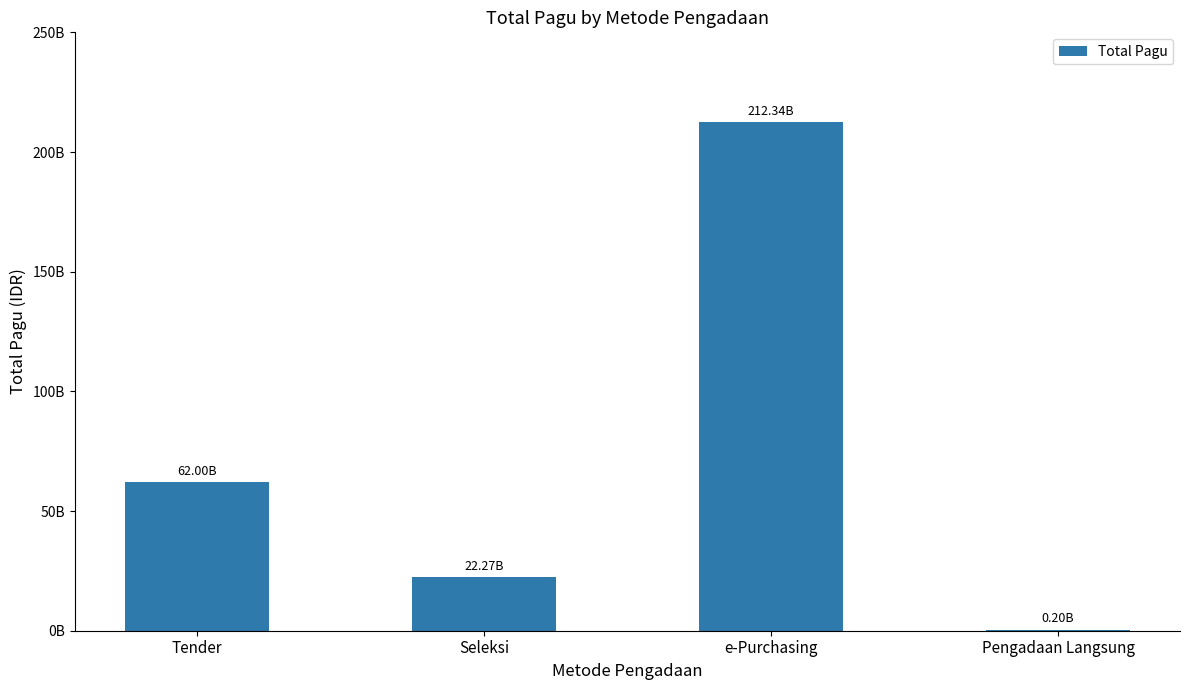

Reading left to right, transcribe all the data shown in this chart.

61998856200	22265878800	212338500000	201324000